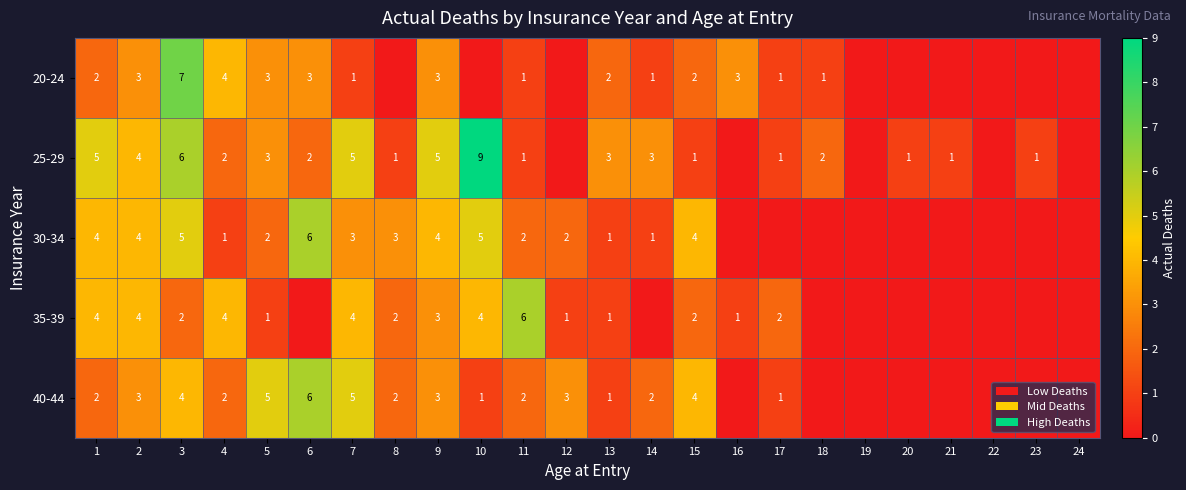

Is it true that 35-39 equals 0 at 12?

False